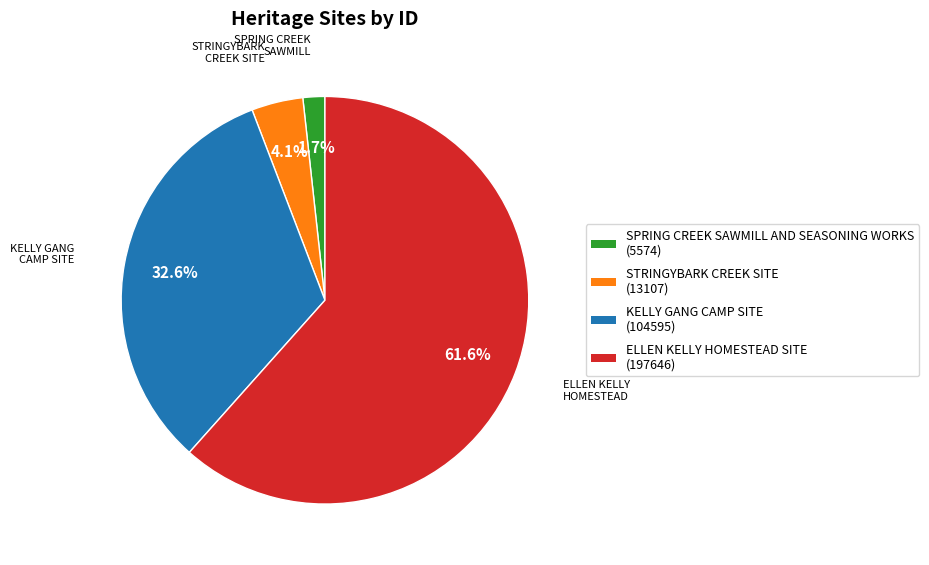

Does any single category account for the majority?

Yes